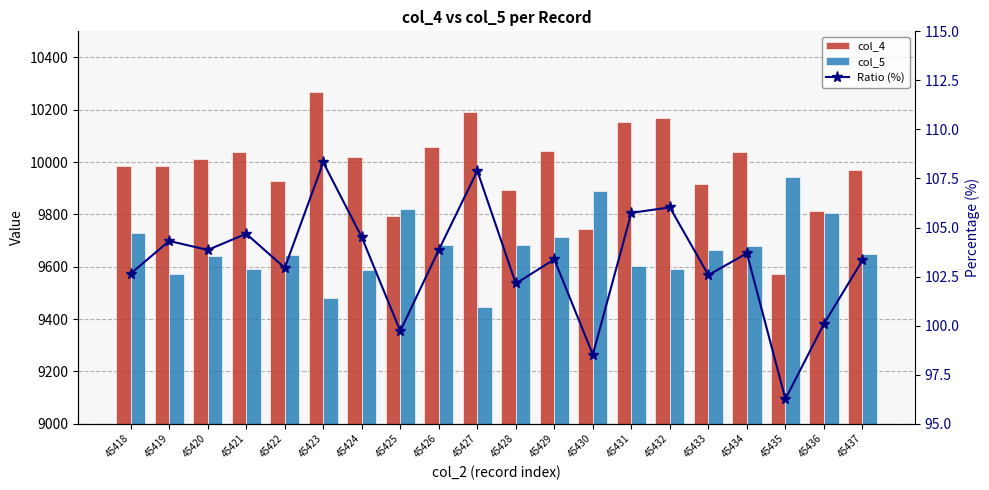

How many values in the Ratio (%) series exceed 103?

12